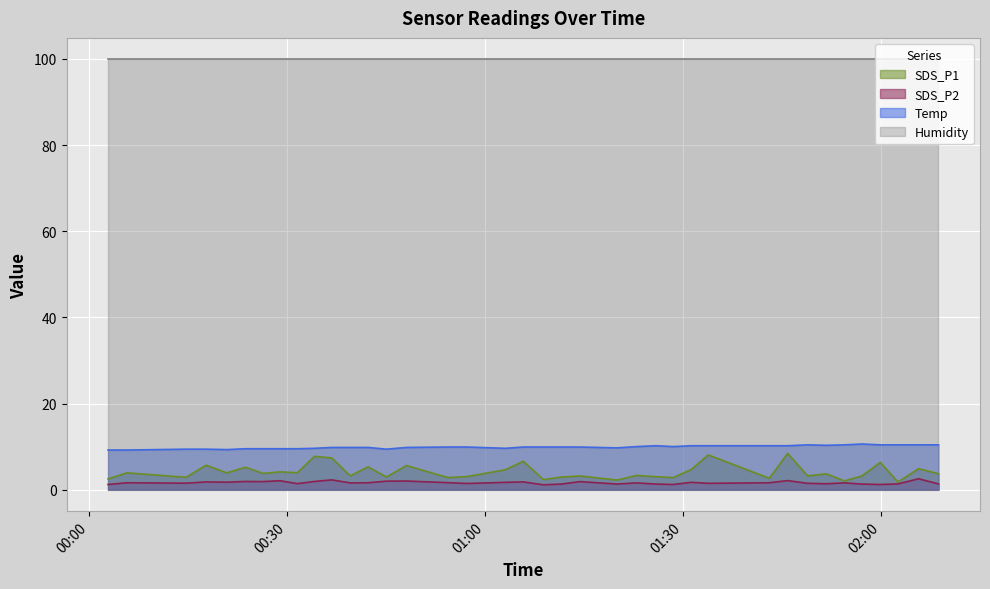

Count the number of data series in this chart.

4